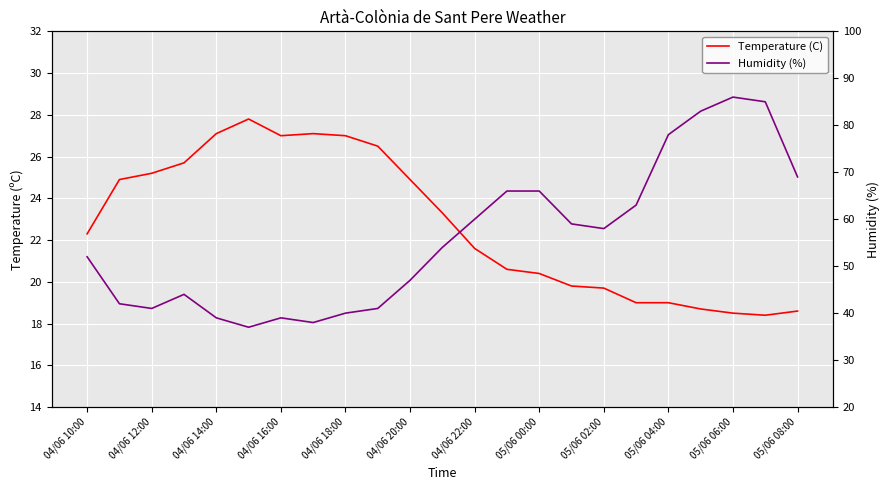

Where does the Temperature (C) series first go above 22?

04/06 10:00